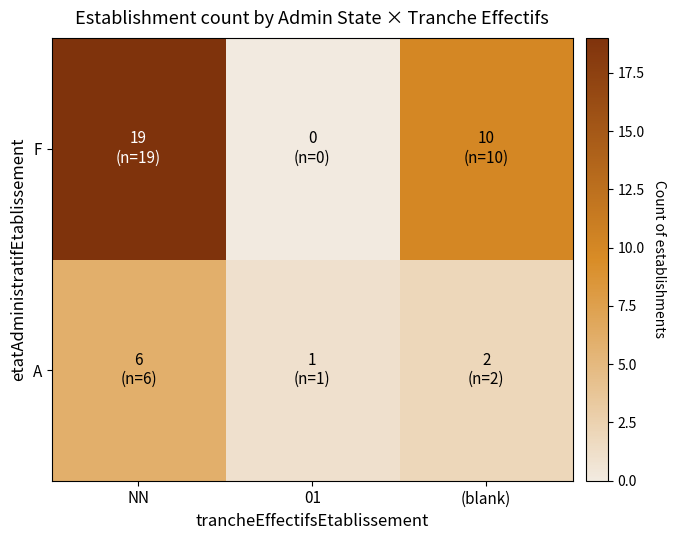

At which category is the sum across all series the highest?

NN